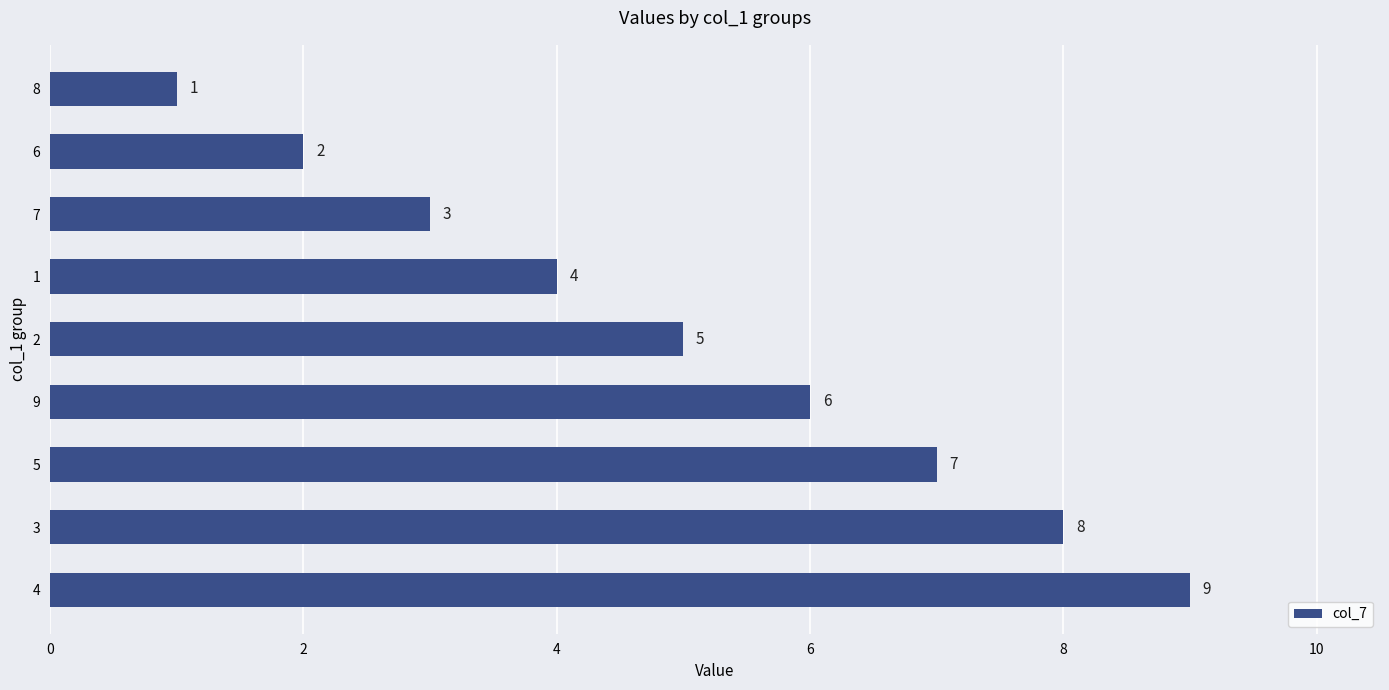

How many data points does each series have?

9